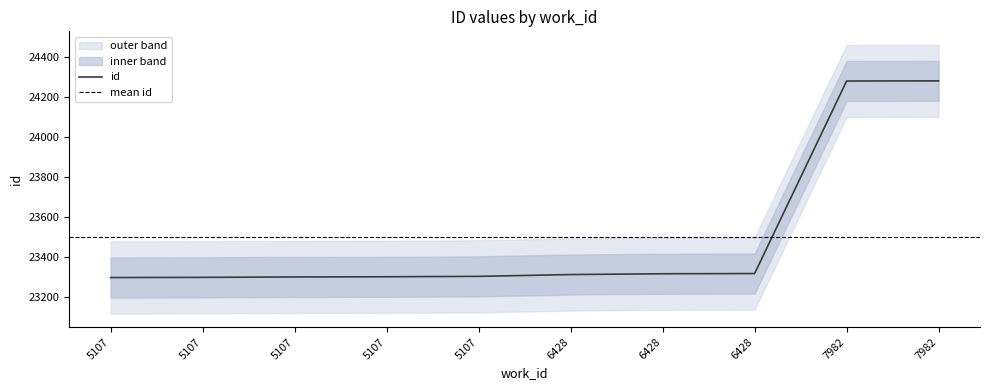

Reading left to right, extract all data points from this chart.

5107=23297	5107=23298	5107=23300	5107=23301	5107=23303	6428=23312	6428=23316	6428=23317	7982=24278	7982=24279